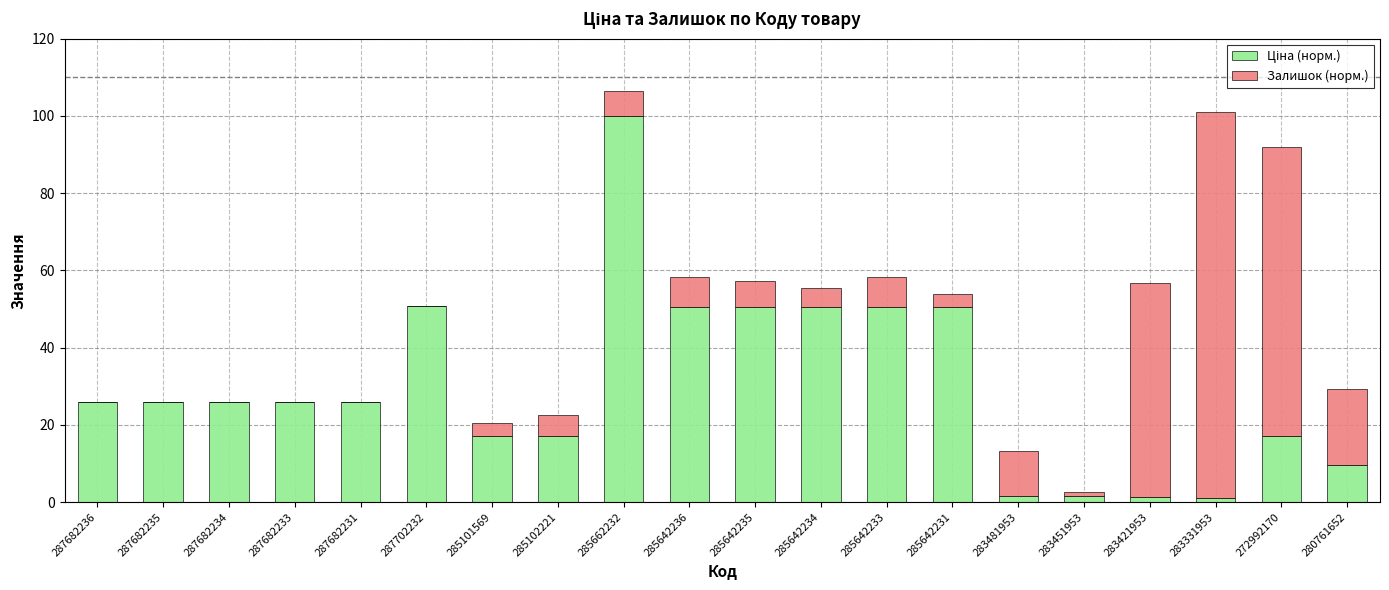

At which category is the sum across all series the highest?

285662232